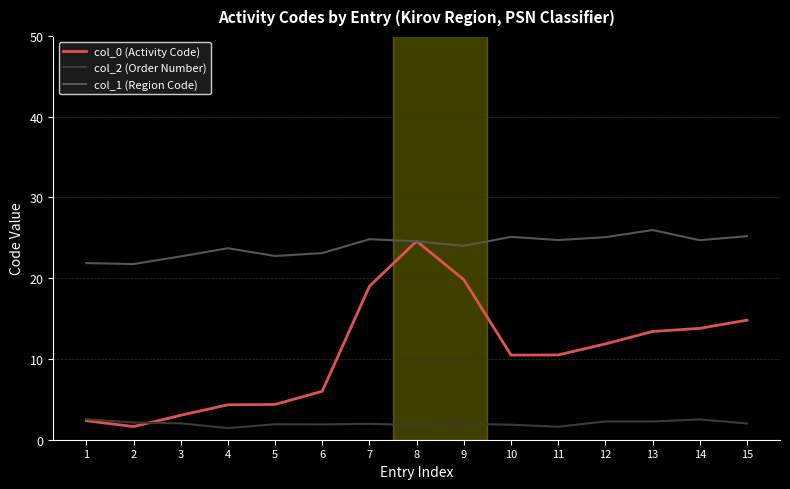

Is this an area chart (filled region under the line)?

No